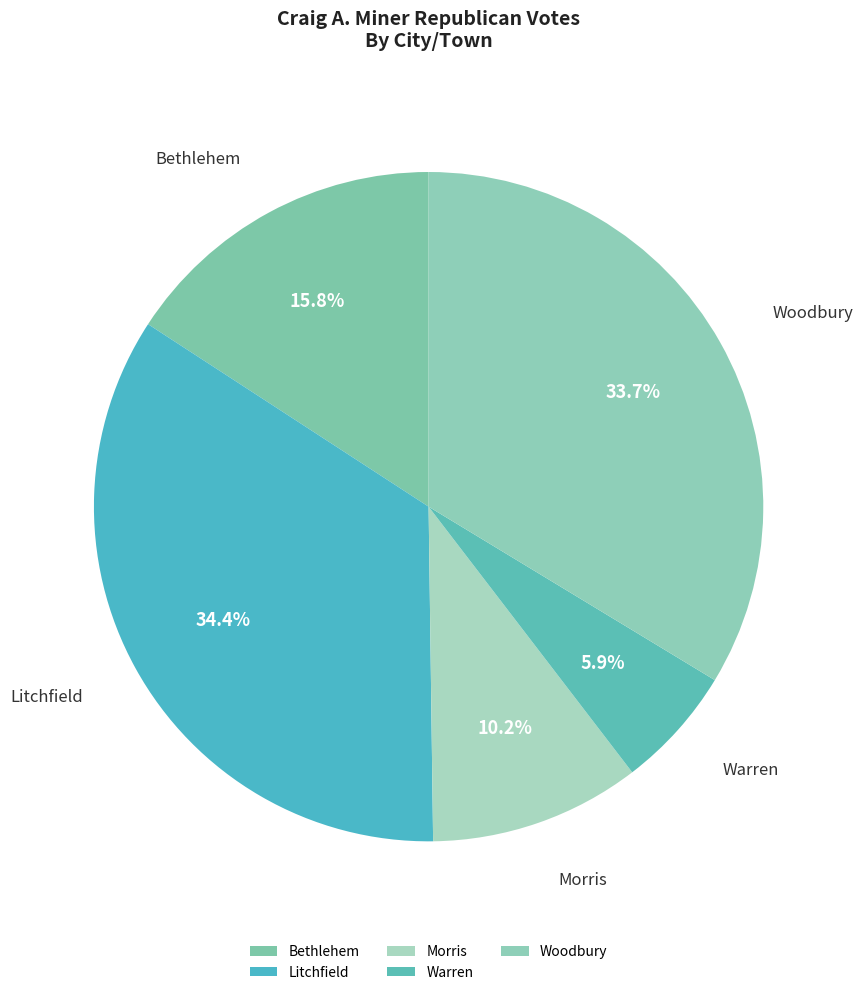

How many slices are in this pie chart?

5